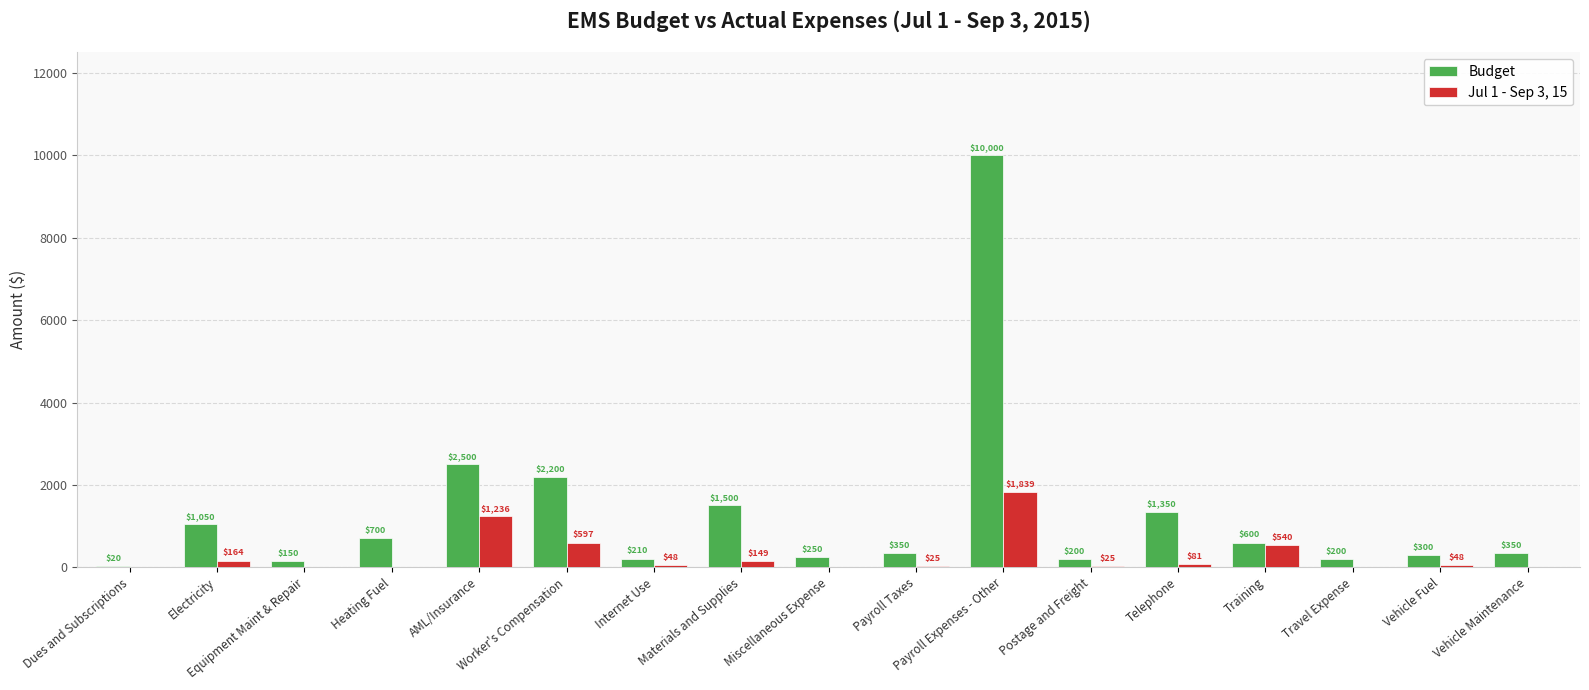

True or false: Budget has a value of 1050.0 at Electricity.

True